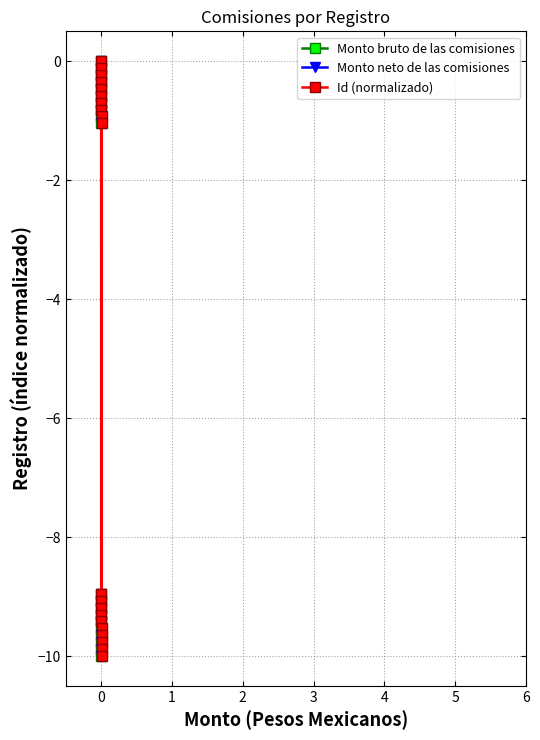

Reading left to right, transcribe all the data shown in this chart.

Monto bruto de las comisiones: 0.0	-0.1	-0.2	-0.3	-9.0	-9.1	-9.2	-9.3	-9.4	-0.5	-0.6	-0.7	-0.8	-0.9	-9.5	-9.7	-9.8	-9.9	-10.0	-1.0
Monto neto de las comisiones: 0.0	-0.1	-0.2	-0.3	-9.0	-9.1	-9.2	-9.3	-9.4	-0.5	-0.6	-0.7	-0.8	-0.9	-9.5	-9.7	-9.8	-9.9	-10.0	-1.0
Id (normalizado): 0.0	-0.1	-0.2	-0.3	-9.0	-9.1	-9.2	-9.3	-9.4	-0.5	-0.6	-0.7	-0.8	-0.9	-9.5	-9.7	-9.8	-9.9	-10.0	-1.0